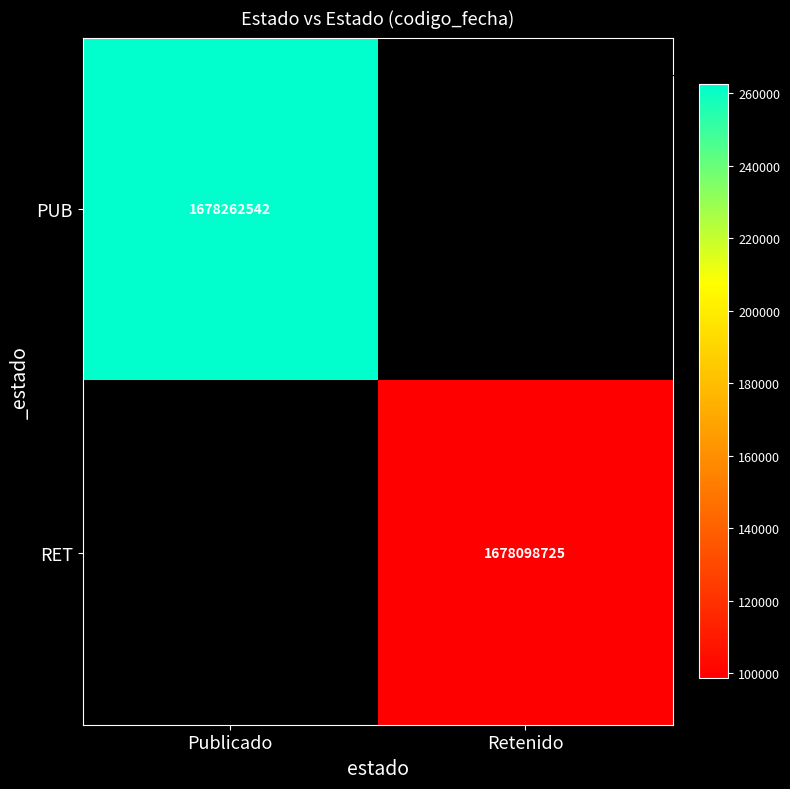

The value of PUB at Publicado is 1678262542. True or false?

True